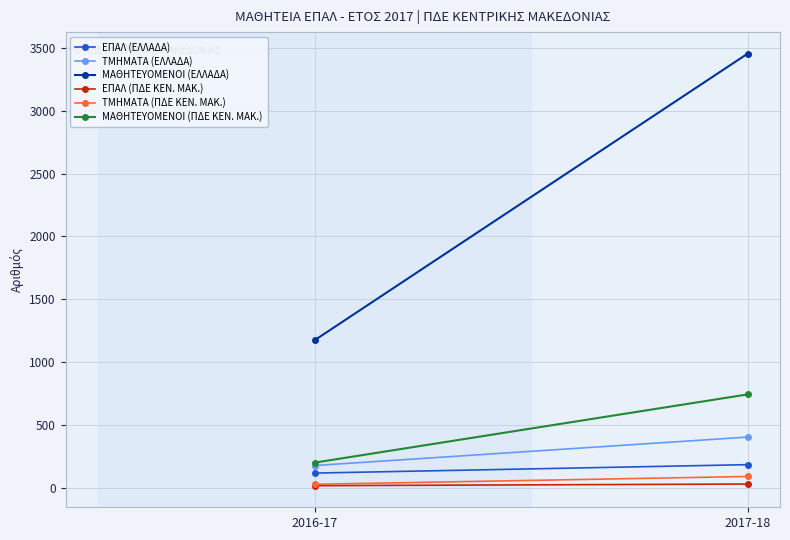

Is it true that ΜΑΘΗΤΕΥΟΜΕΝΟΙ (ΠΔΕ ΚΕΝ. ΜΑΚ.) equals 1274 at 2017-18?

False